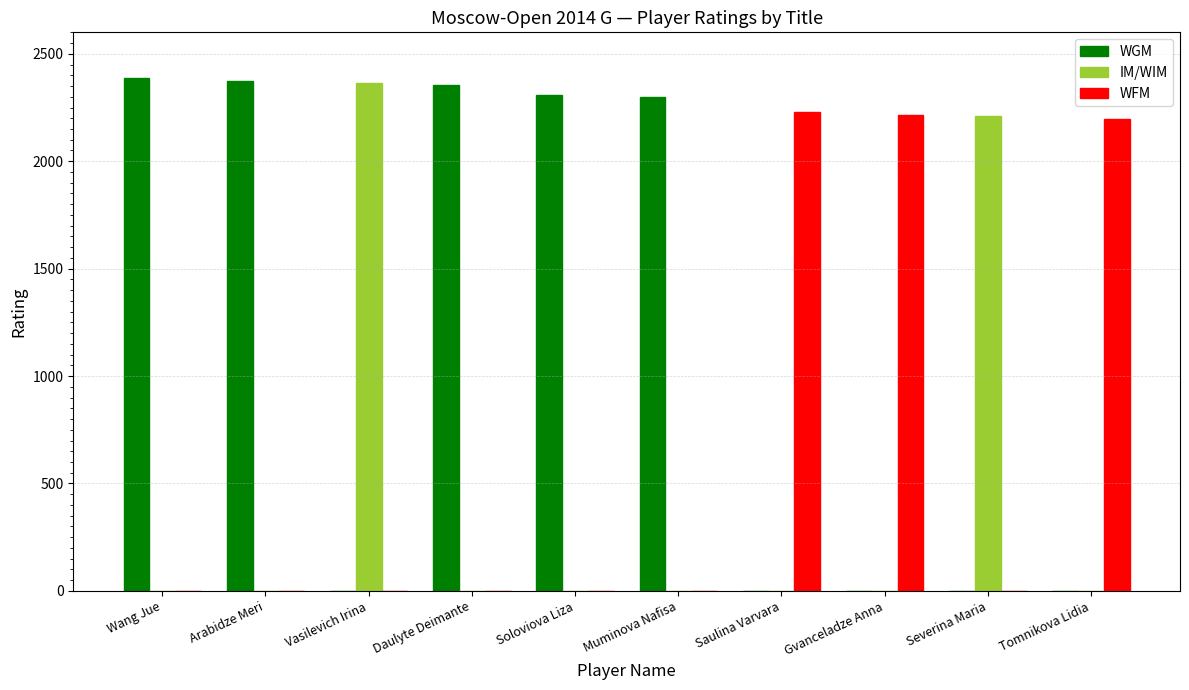

True or false: WGM has a value of 3169 at Soloviova Liza.

False